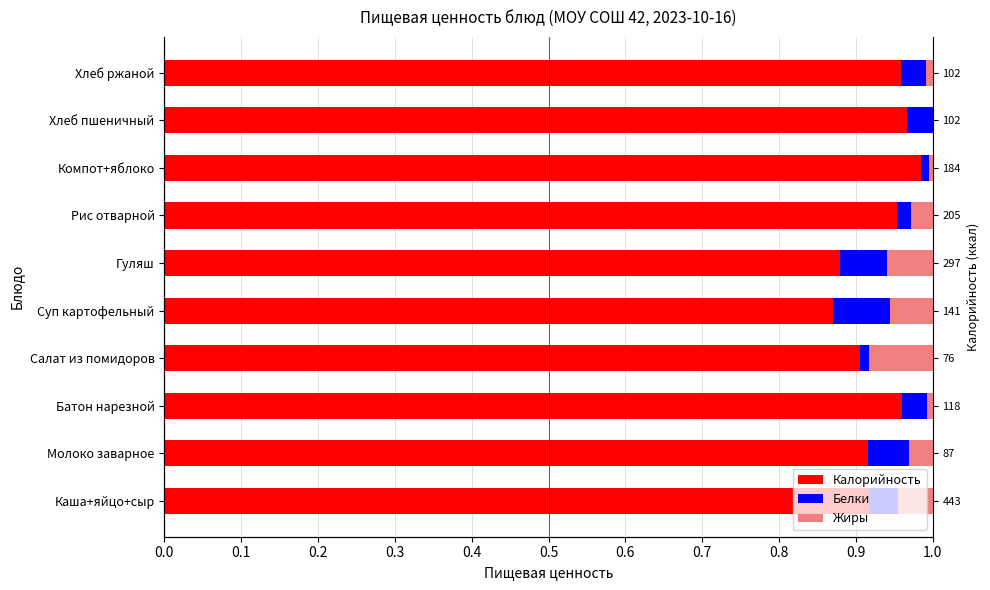

Reading left to right, extract all data points from this chart.

Калорийность: 0.9	0.9	1.0	0.9	0.9	0.9	1.0	1.0	1.0	1.0
Белки: 0.0	0.1	0.0	0.0	0.1	0.1	0.0	0.0	0.0	0.0
Жиры: 0.0	0.0	0.0	0.1	0.1	0.1	0.0	0.0	0.0	0.0